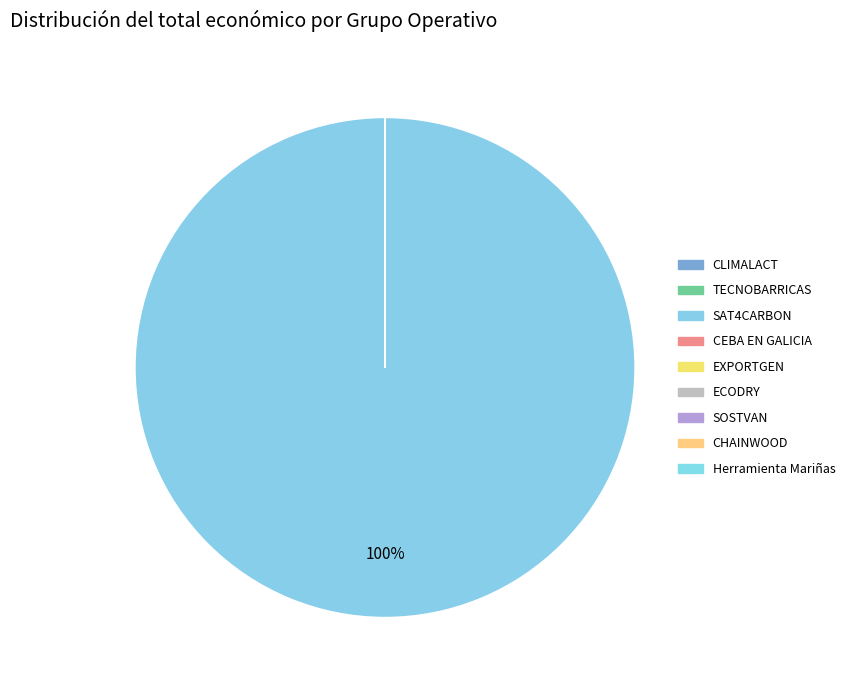

Approximately how many times larger is the value at Herramienta Mariñas compared to CEBA EN GALICIA?

87.8